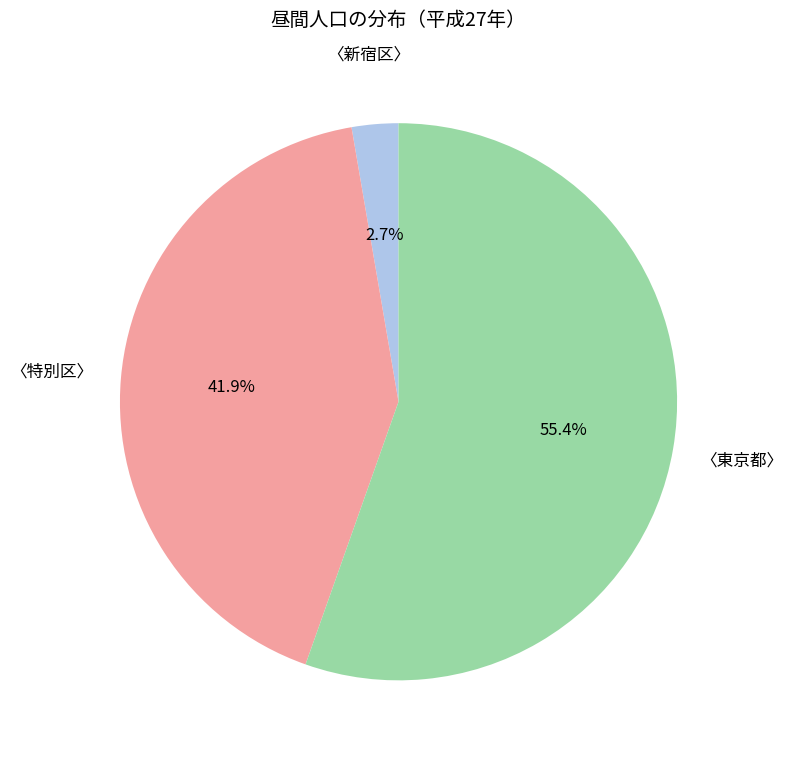

To the nearest percent, what is the difference between the largest and smallest slice percentages?

53%